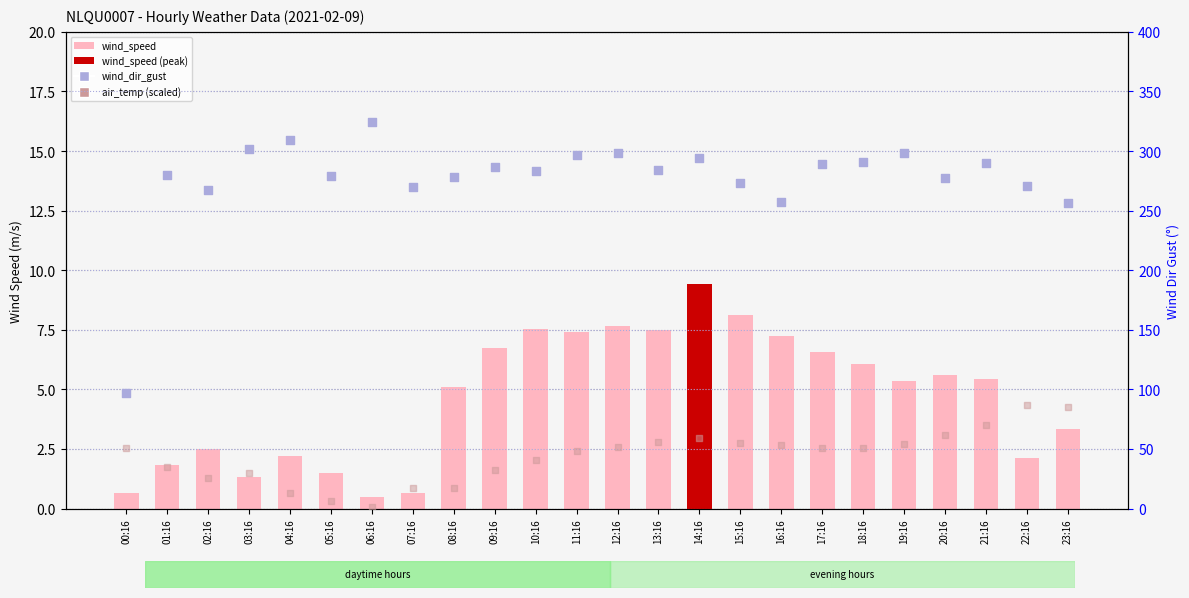

Which series reaches the minimum Y coordinate?

wind_speed